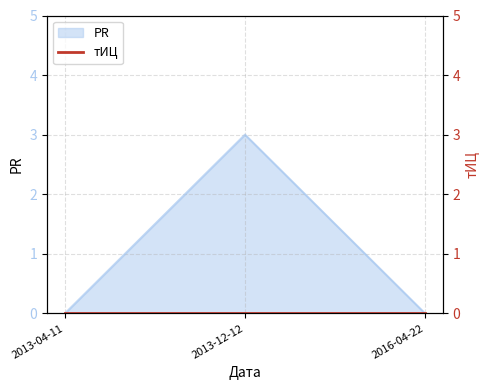

Which has a higher value, 2016-04-22 or 2013-04-11?

2016-04-22